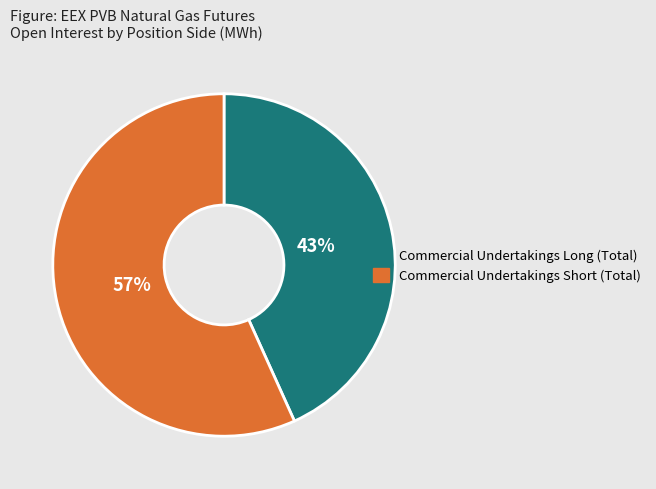

Which has a higher value, Commercial Undertakings Long (Total) or Commercial Undertakings Short (Total)?

Commercial Undertakings Short (Total)